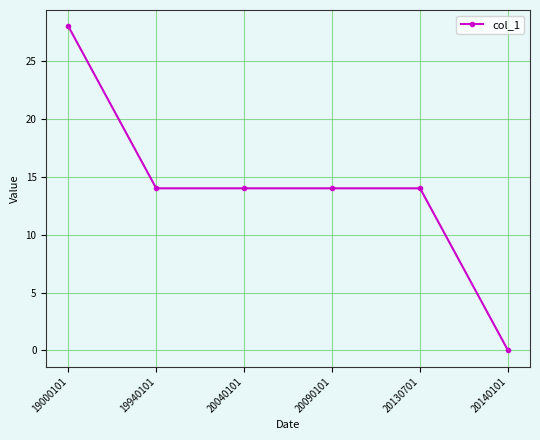

What is the difference between the values at 20140101 and 19940101?

14